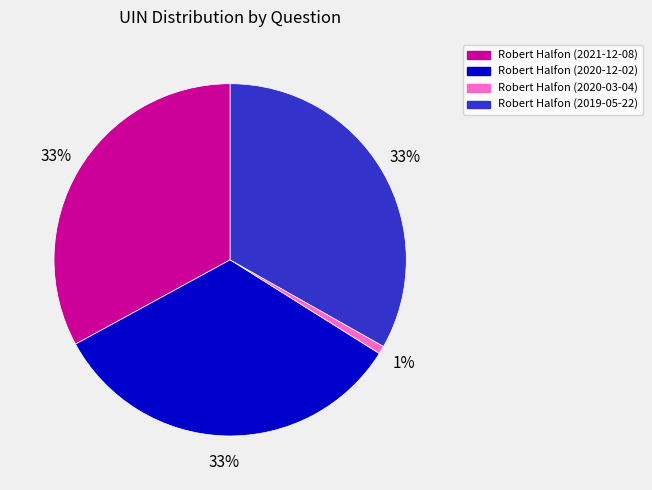

Does any single category account for the majority?

No